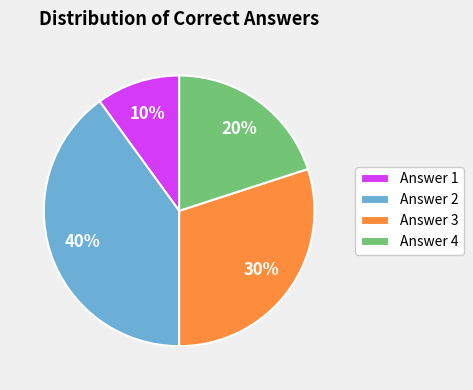

Is Answer 1 the majority of the pie?

No